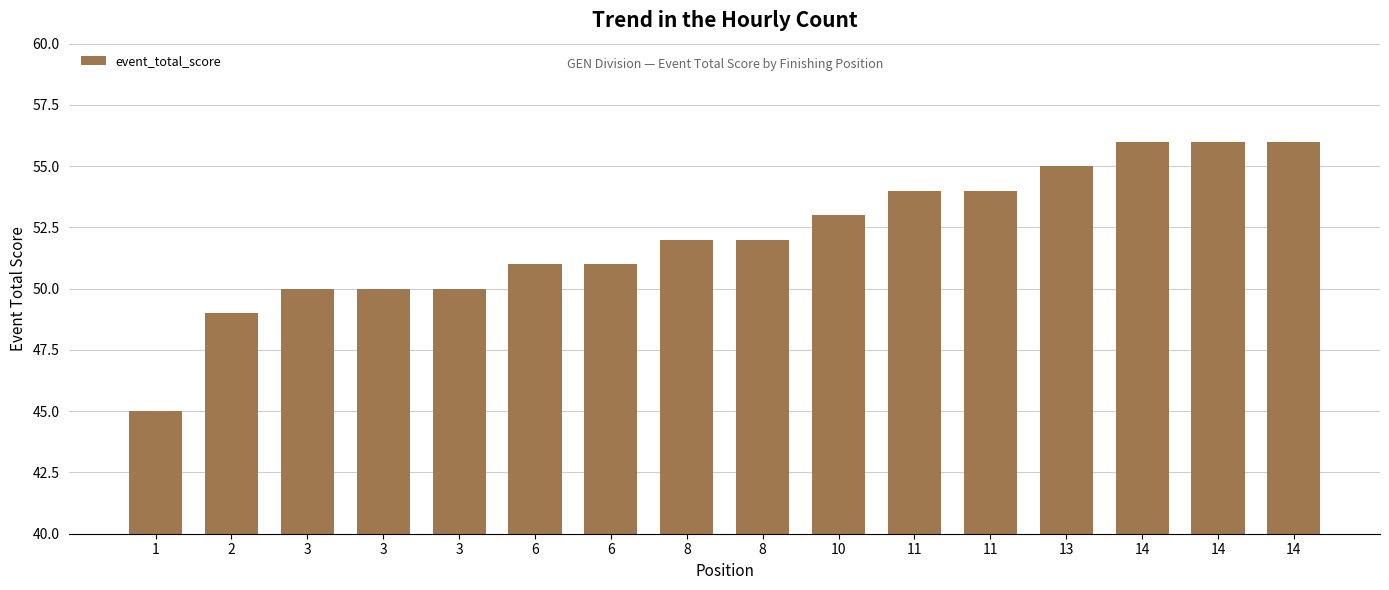

How many bars are there in total?

16